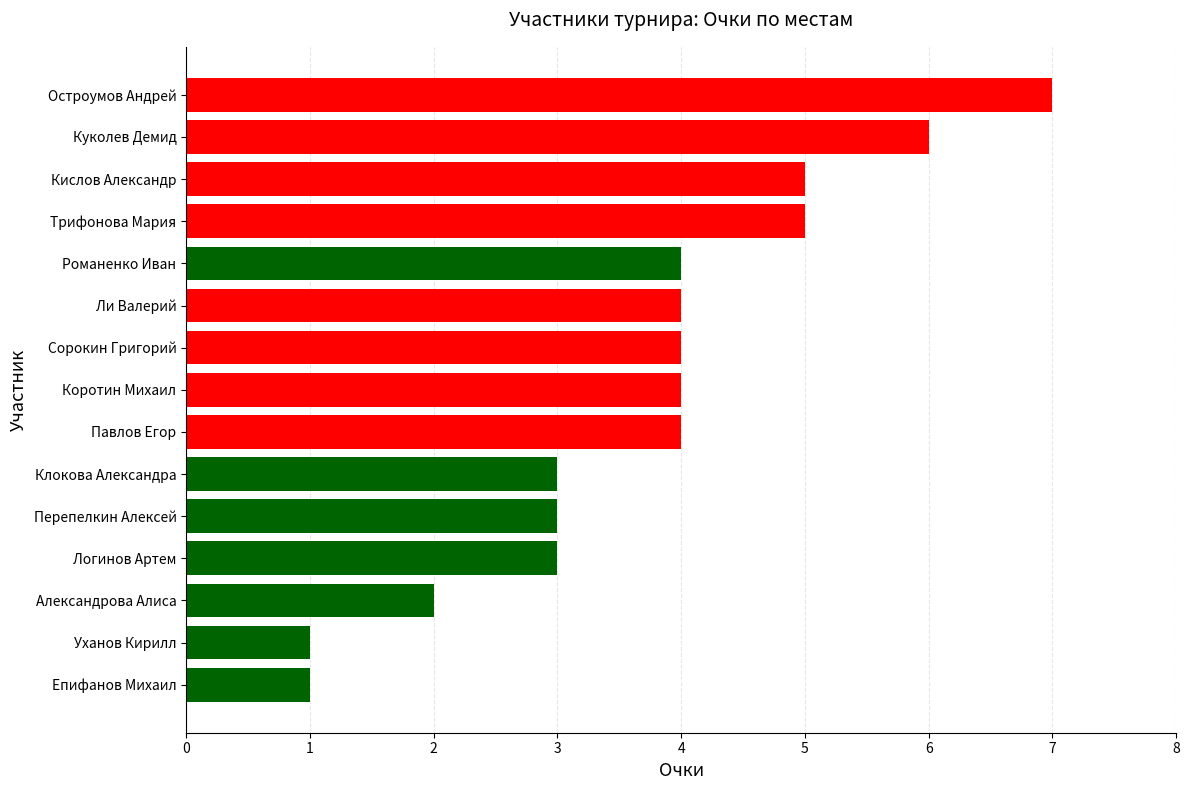

What is the greatest value displayed?

7